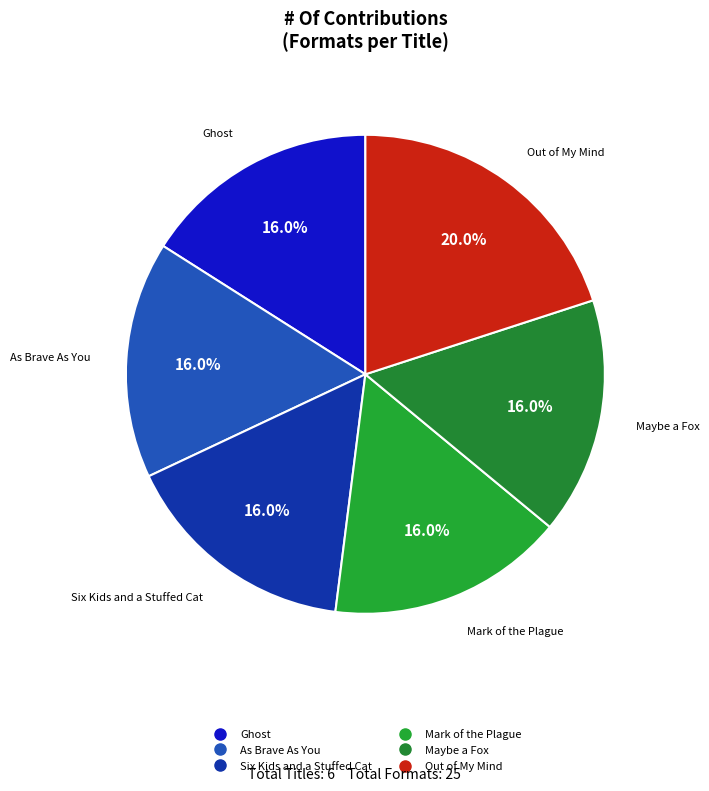

To the nearest percent, what portion does Out of My Mind represent?

20%